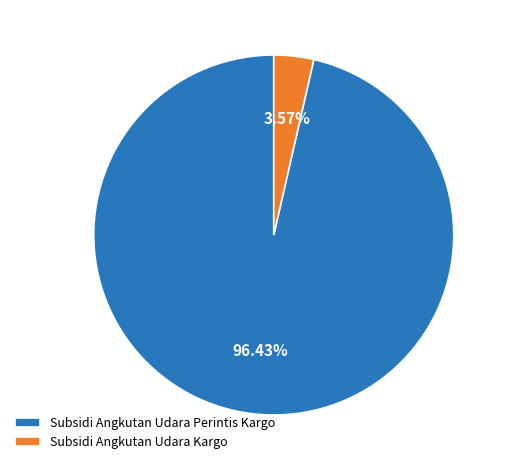

The Subsidi Angkutan Udara Kargo slice represents 4% of the pie. True or false?

True